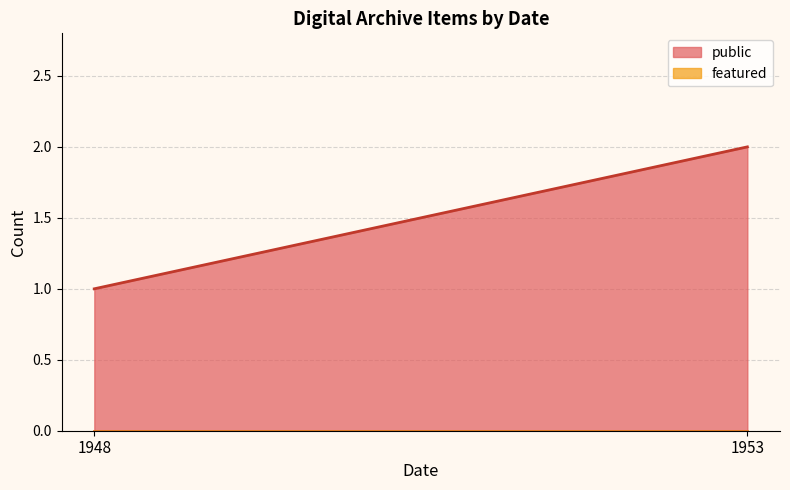

Which series has the largest range (max minus min)?

public